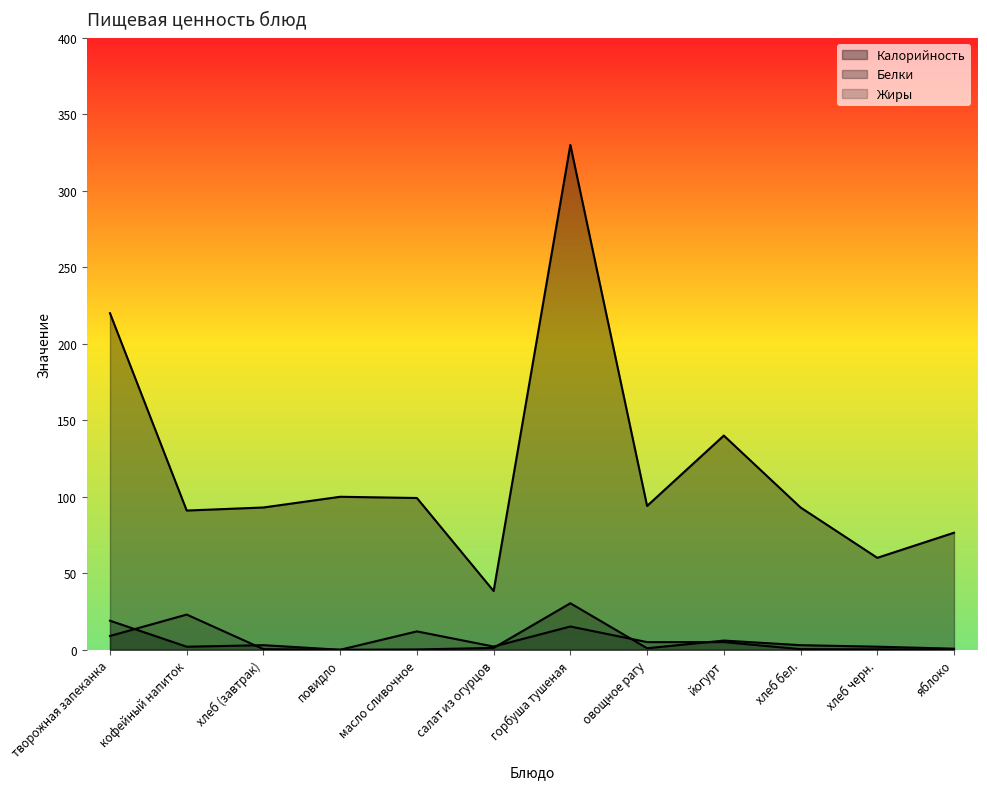

Rank the series at кофейный напиток from highest to lowest value.

Калорийность, Жиры, Белки